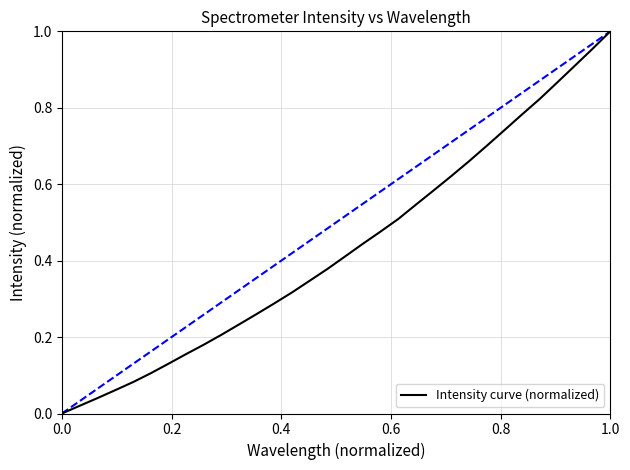

How many lines are shown in the chart?

1